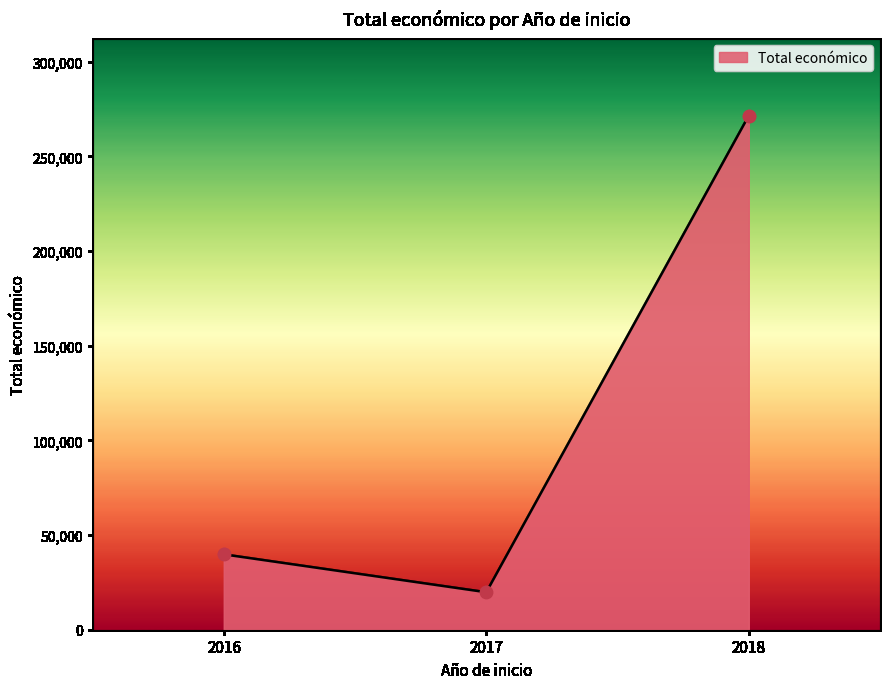

What is the change in value from 2016 to 2017?

-20009